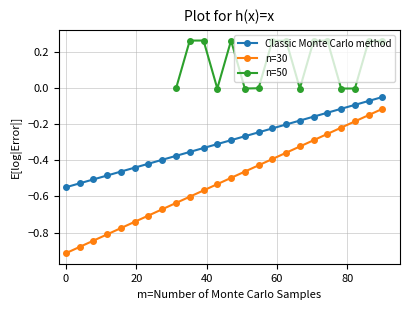

What is the highest value of the n=30 series?

-0.1